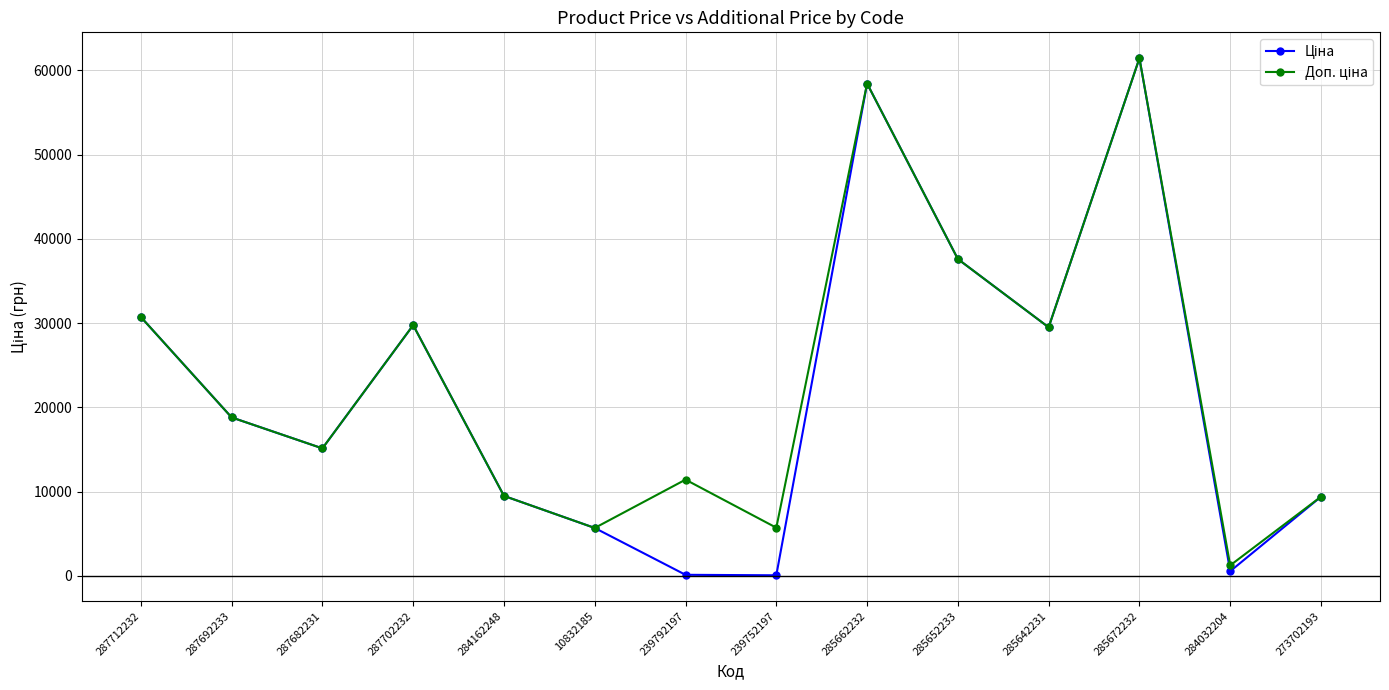

What is the difference between the highest and lowest values at 239792197?

11295.9